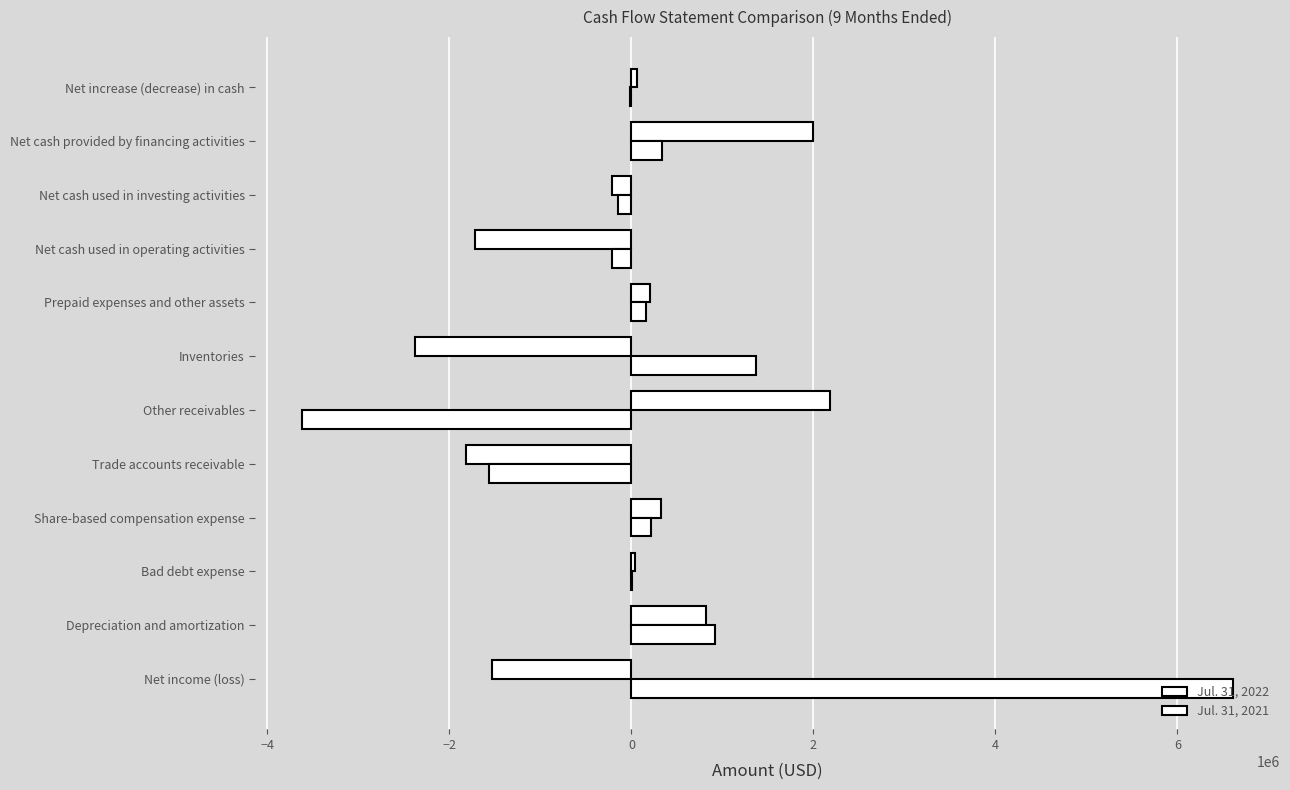

How many series are shown in this chart?

2